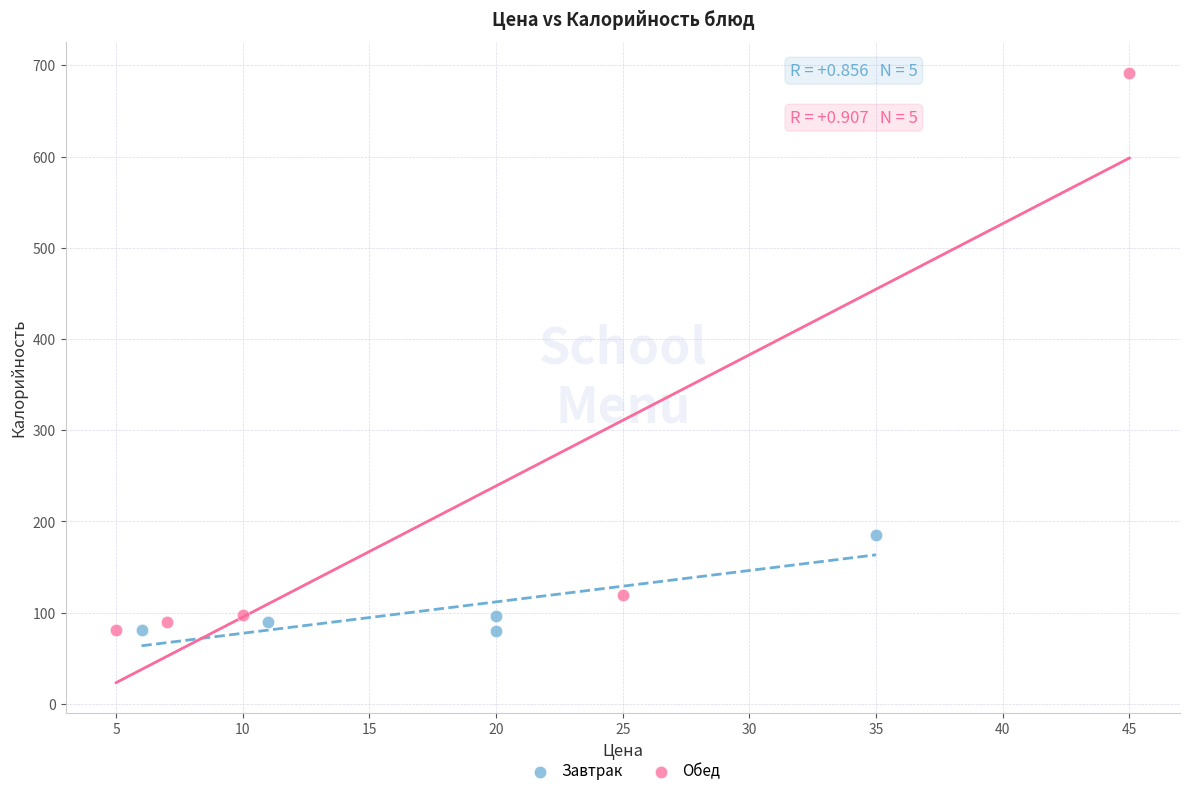

Which series reaches the maximum Y coordinate?

Обед